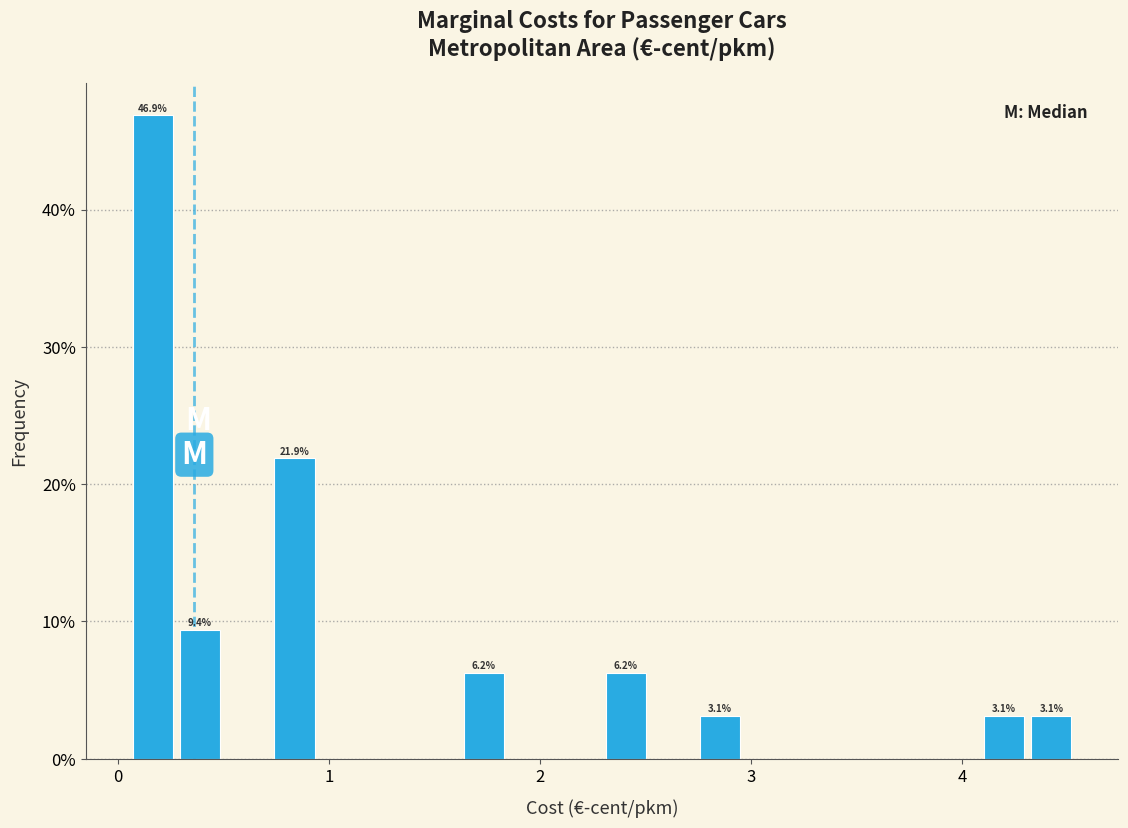

Read against the x-axis, roughly where is the centre of the tallest bar?

0.2